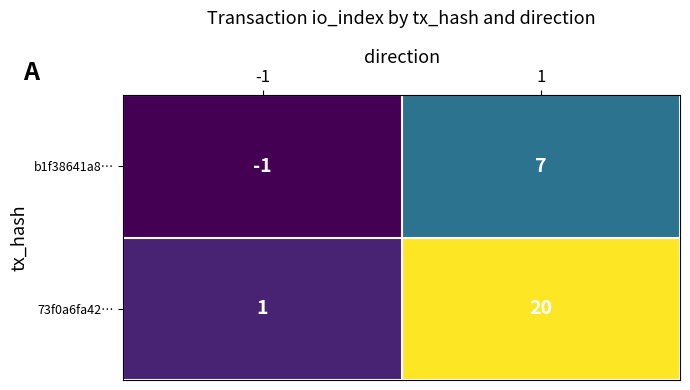

What is the highest value of the 73f0a6fa42… series?

20